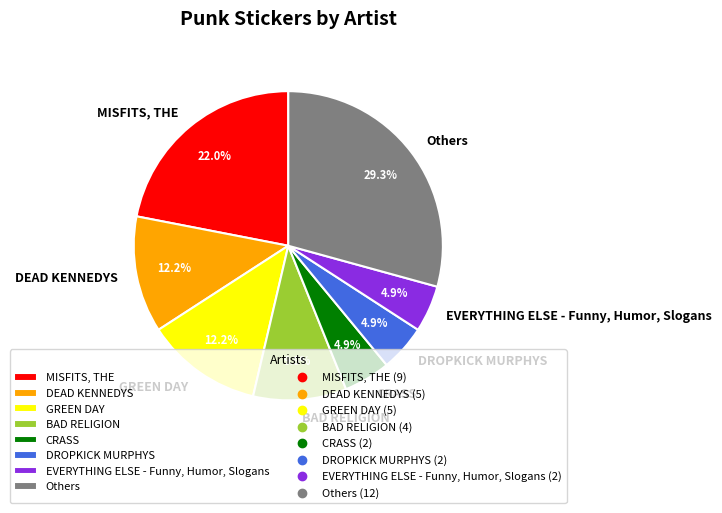

Which has a higher value, MISFITS, THE or Others?

Others